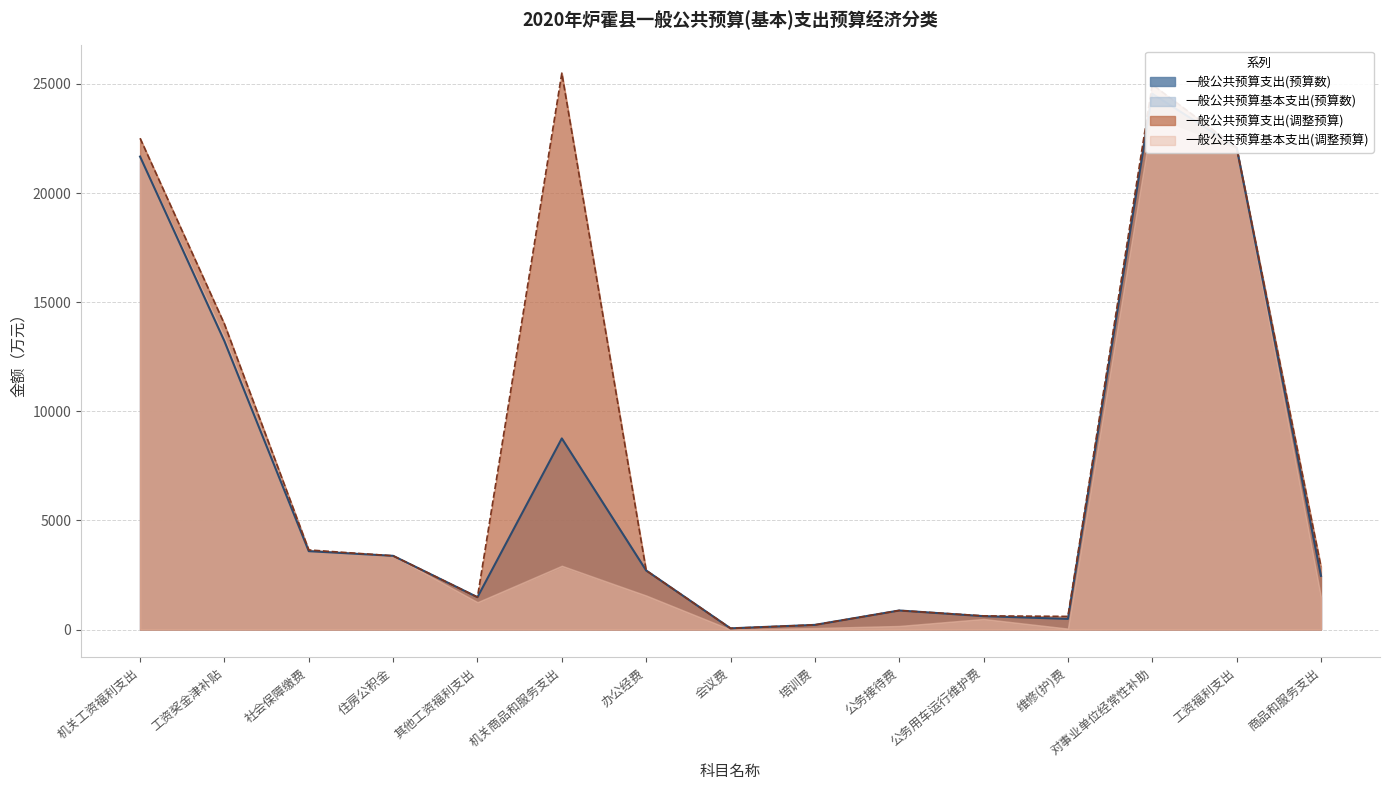

Which series has the largest total across all categories?

一般公共预算支出(调整预算)